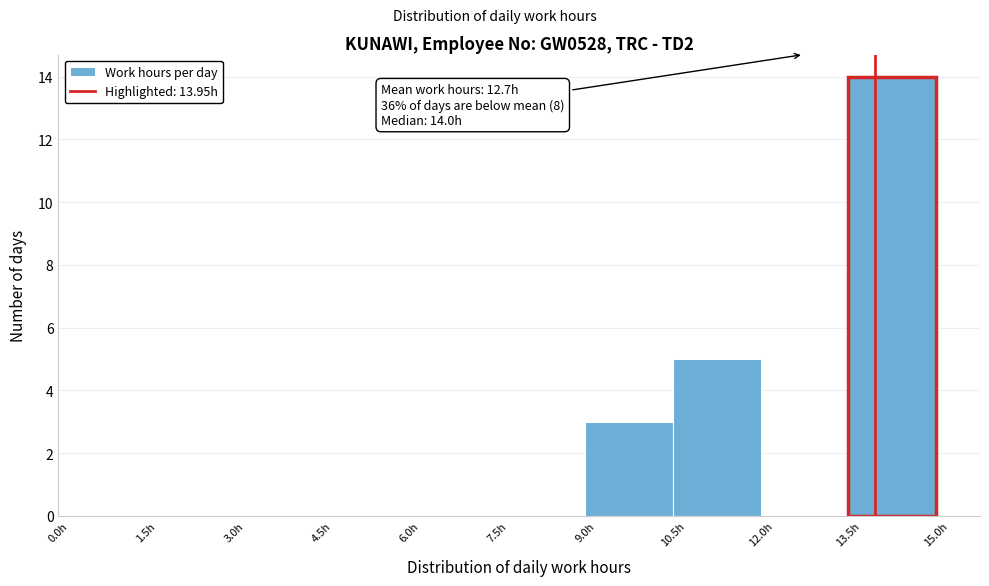

Over which range of the x-axis is the bar tallest?

13.5 to 15.0